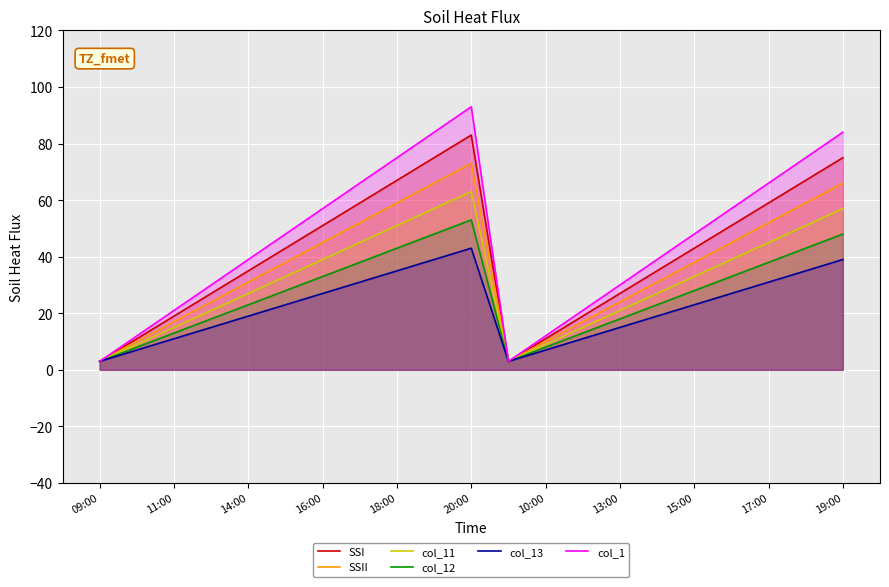

What value does the SSI series have at 19:00, to the nearest 10?

80